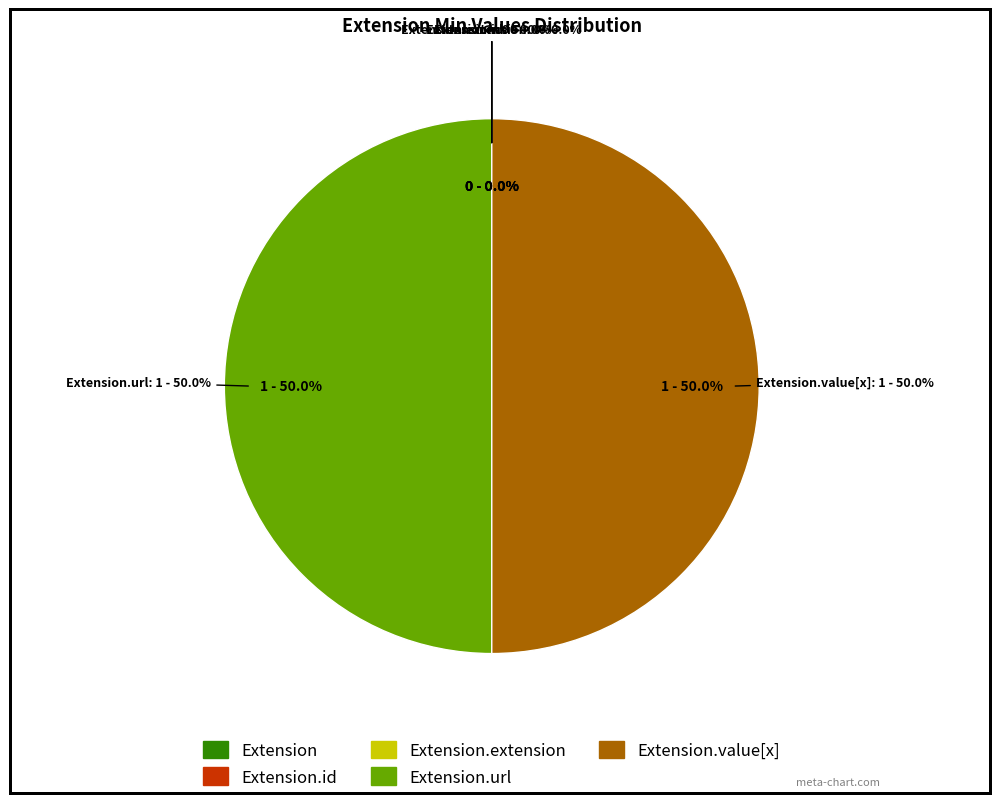

To the nearest percent, what portion does Extension.url represent?

50%